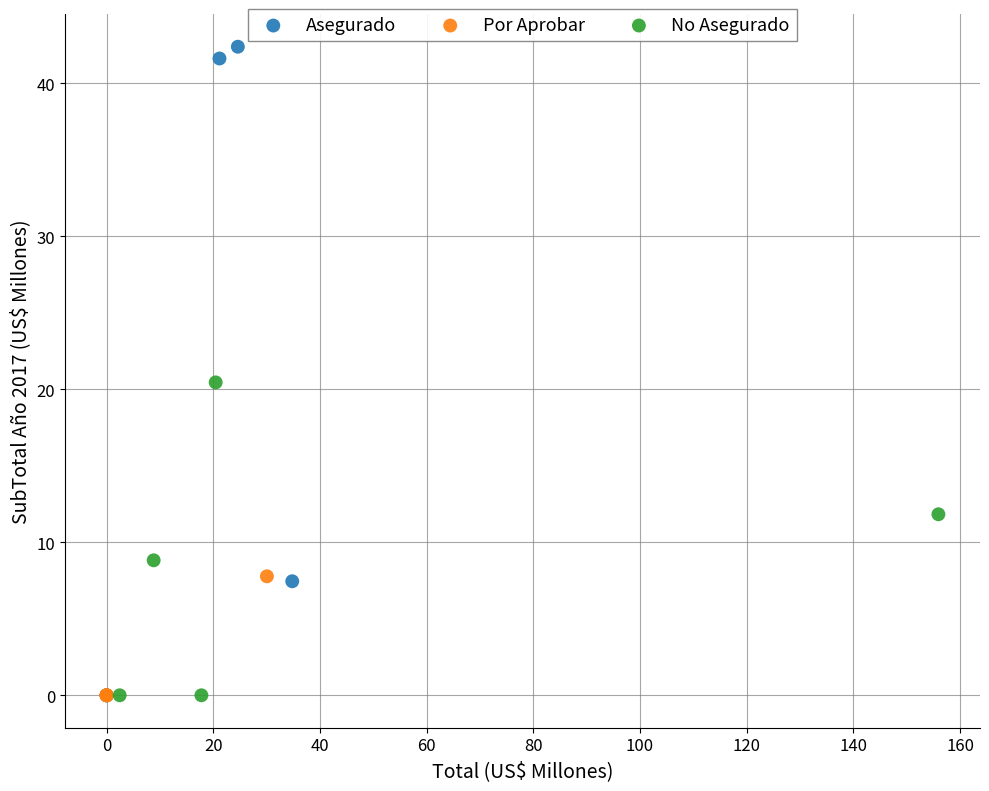

What are all the series names shown in the legend?

Asegurado, Por Aprobar, No Asegurado